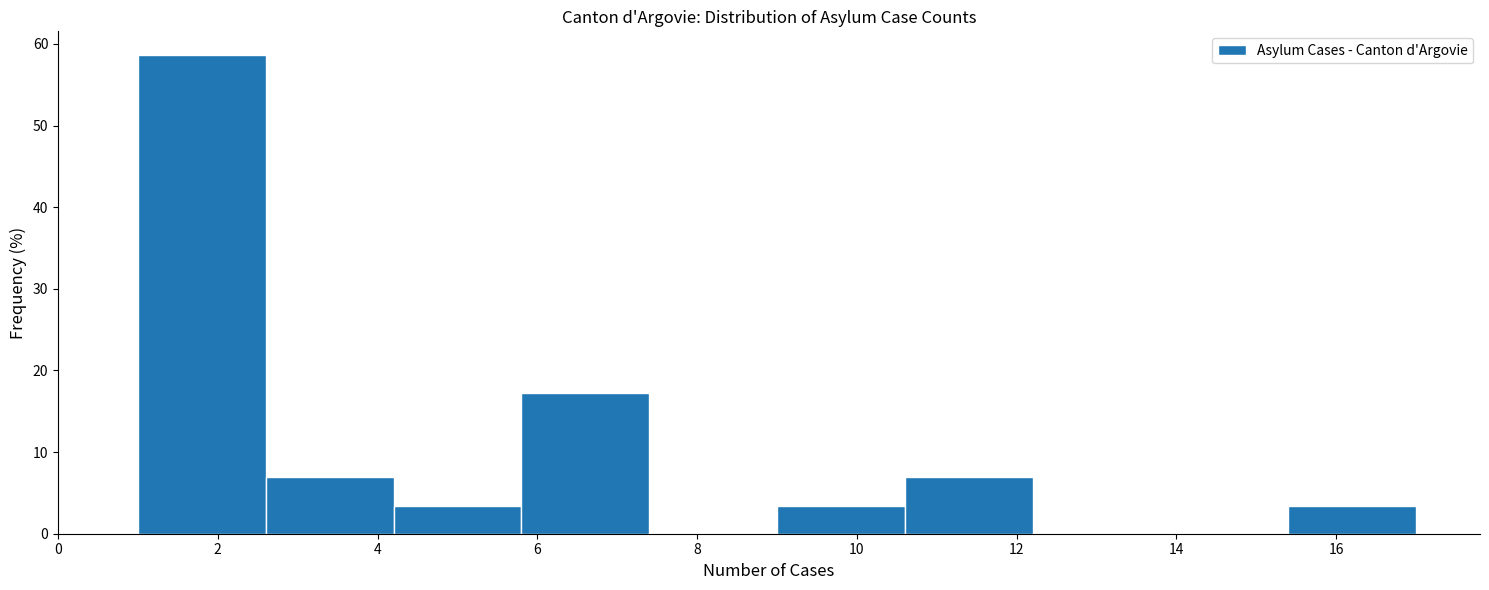

Reading left to right, list every bar in this chart as the range it spans on the x-axis followed by its height. The values are not printed on the chart, so give them approximately, as read against the axis.

1.0 to 2.6: 59
2.6 to 4.2: 7
4.2 to 5.8: 3
5.8 to 7.4: 17
7.4 to 9.0: 0
9.0 to 10.6: 3
10.6 to 12.2: 7
12.2 to 13.8: 0
13.8 to 15.4: 0
15.4 to 17.0: 3